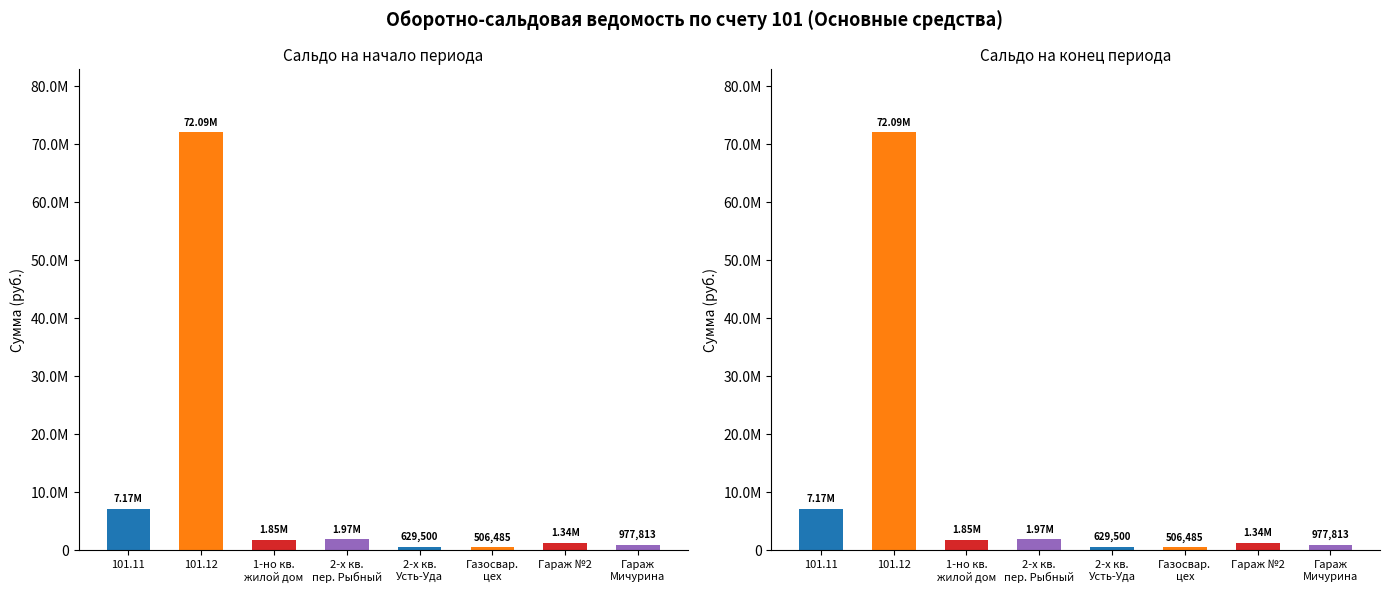

Rank the series by their maximum value, from highest to lowest.

Сальдо на начало периода (Дебет), Сальдо на конец периода (Дебет)